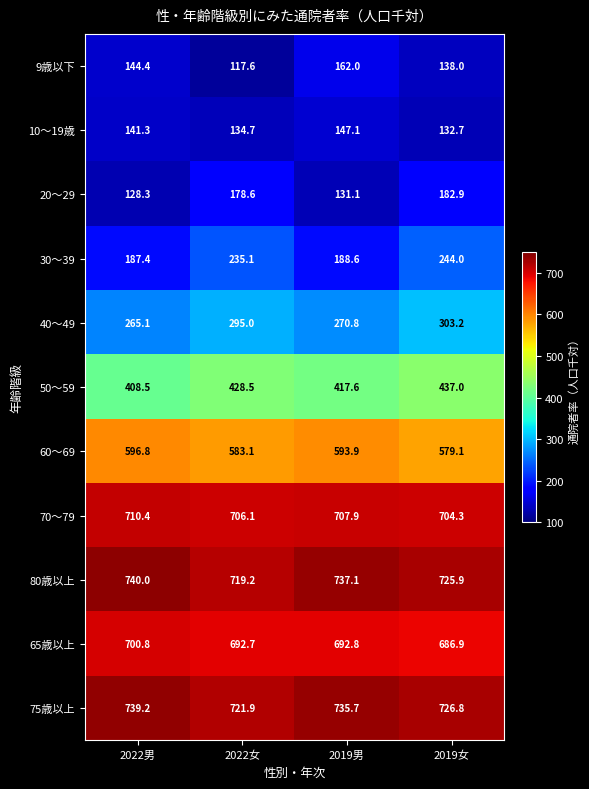

What is the greatest value displayed?

740.0